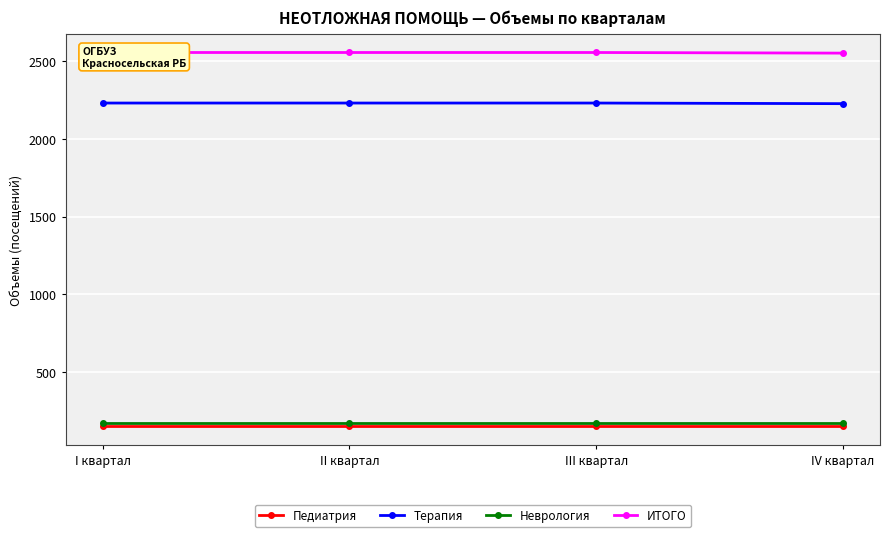

Which series has the largest total across all categories?

ИТОГО